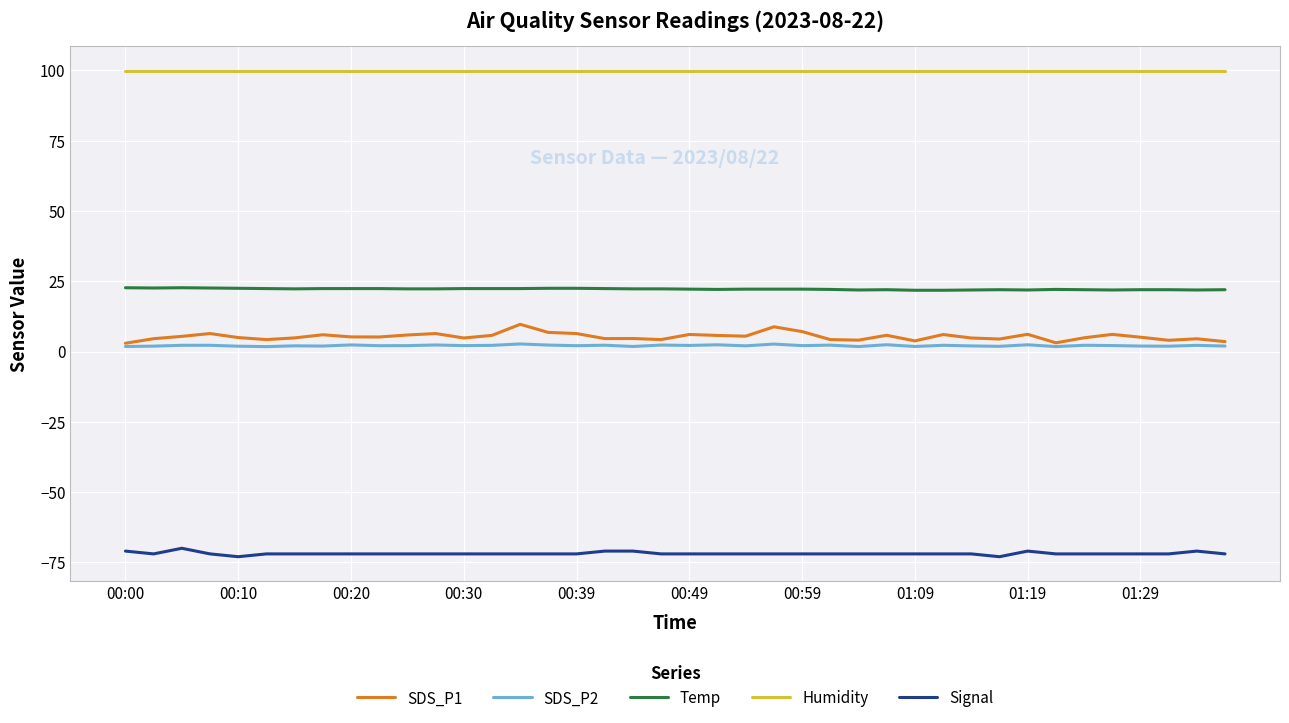

True or false: Humidity and SDS_P2 cross at least once.

False